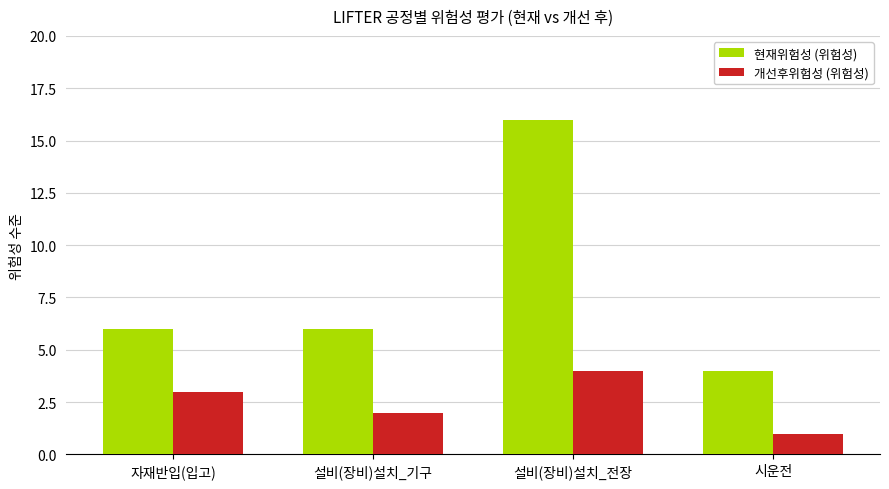

Which series has the largest total across all categories?

현재위험성 (위험성)